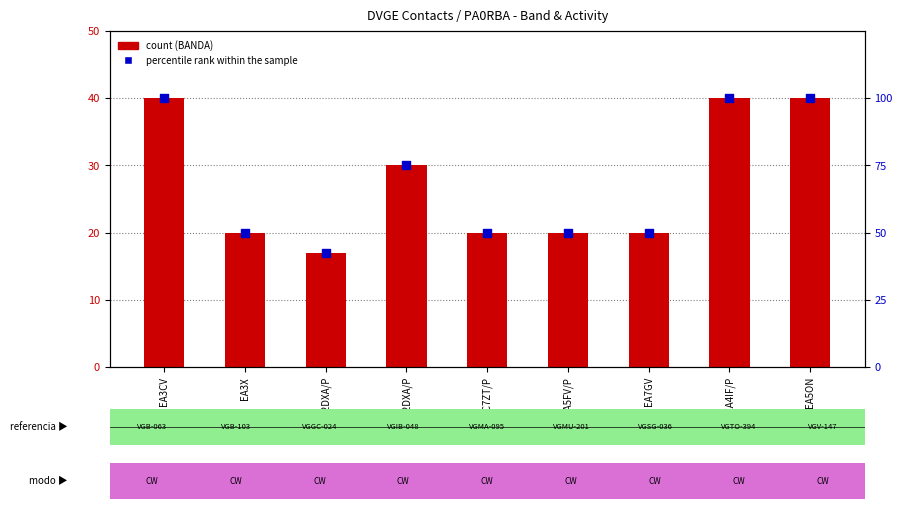

At which category is the sum across all series the highest?

EA3CV